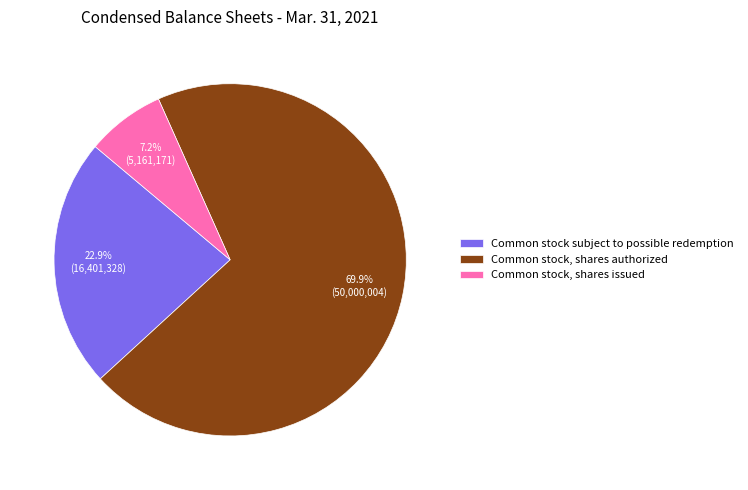

True or false: Common stock, shares issued accounts for 7% of the total.

True